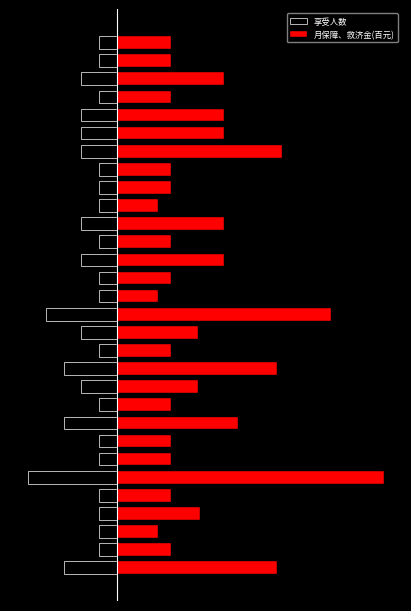

Between 26 and 14, which is larger?

26